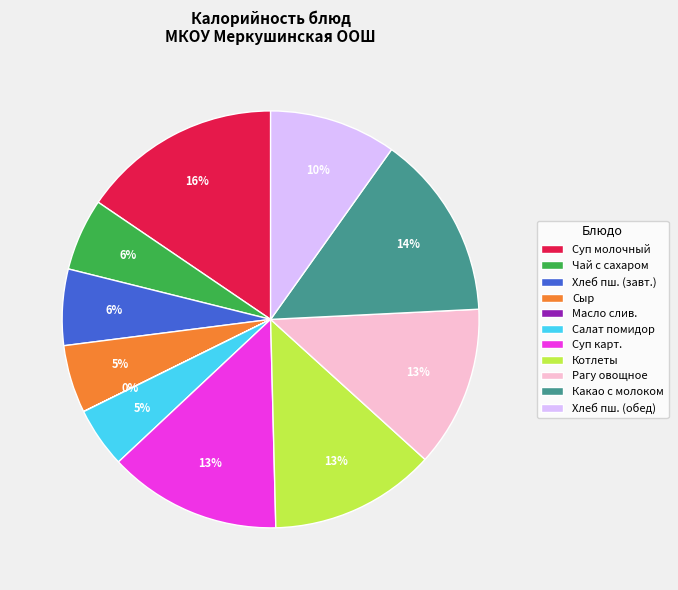

Is it true that Сыр is 1% of the pie?

False